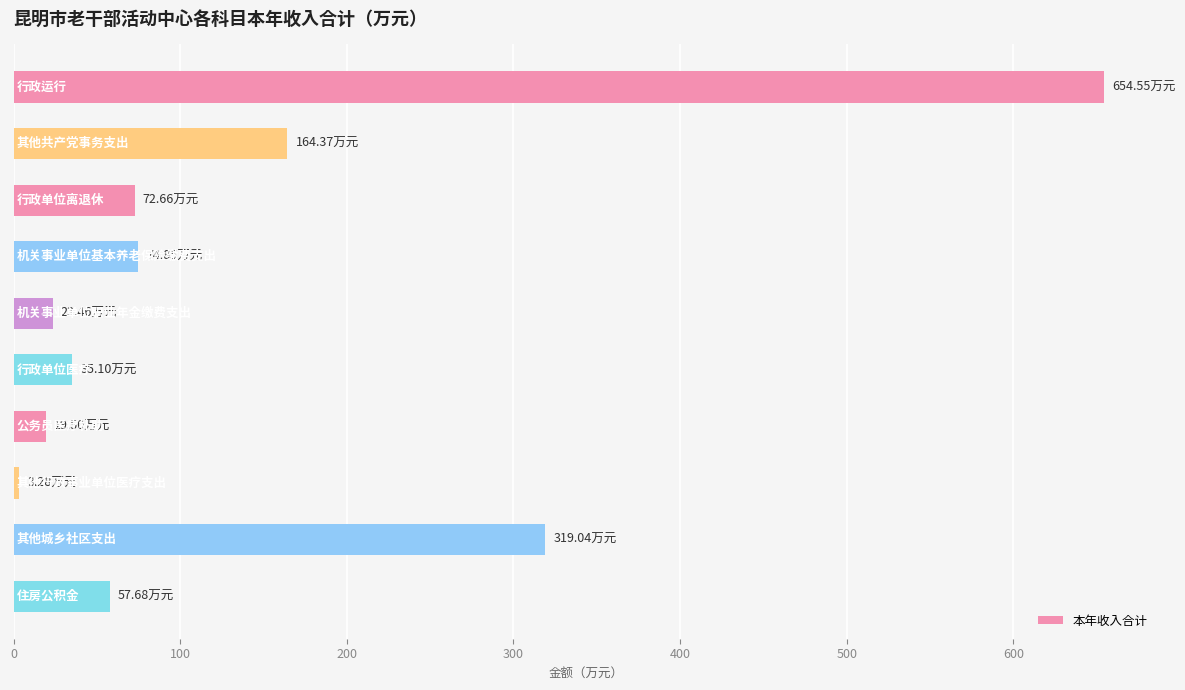

What is the sum of all values?

1424.5